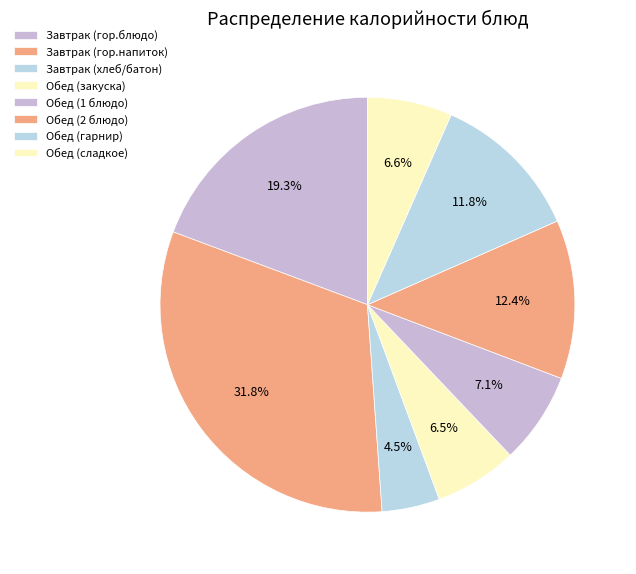

Rank the categories by value from highest to lowest.

Завтрак (гор.напиток), Завтрак (гор.блюдо), Обед (2 блюдо), Обед (гарнир), Обед (1 блюдо), Обед (сладкое), Обед (закуска), Завтрак (хлеб/батон)